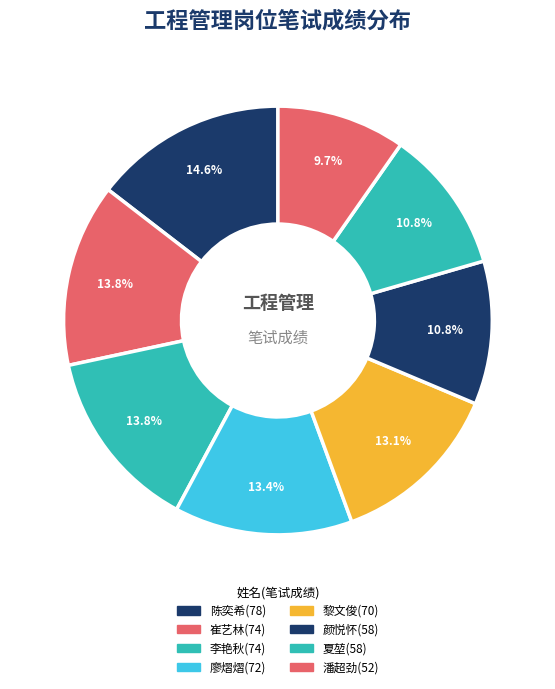

What is the change in value from 夏堃(58) to 潘超劲(52)?

-6